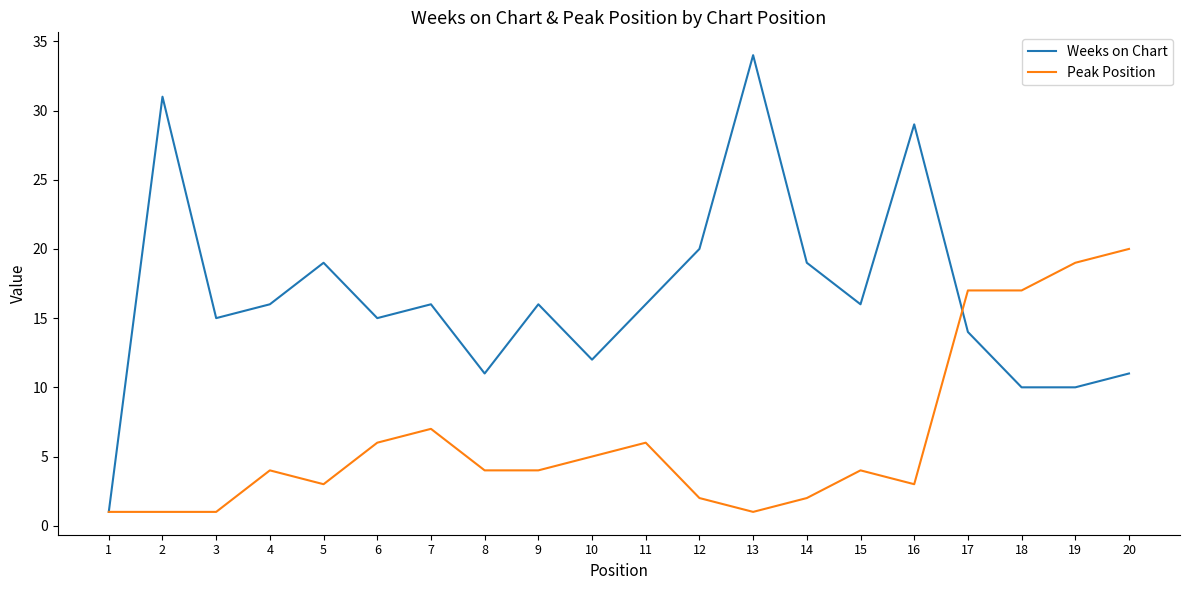

Which series ends up on top after the final intersection of Weeks on Chart and Peak Position?

Peak Position